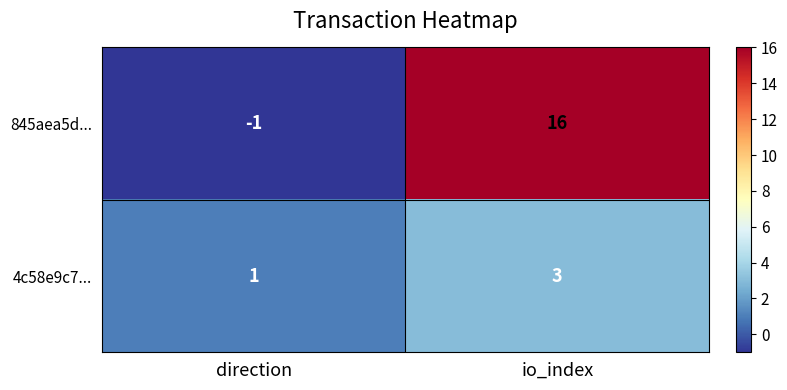

What is the spread (max minus min) of values at direction?

2